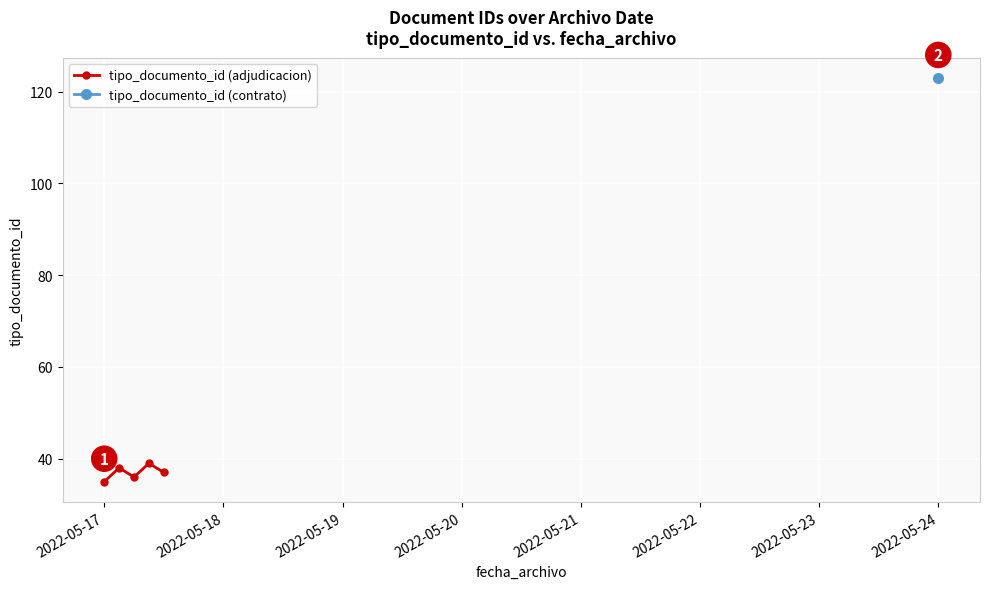

How many data points are less than 37?

2